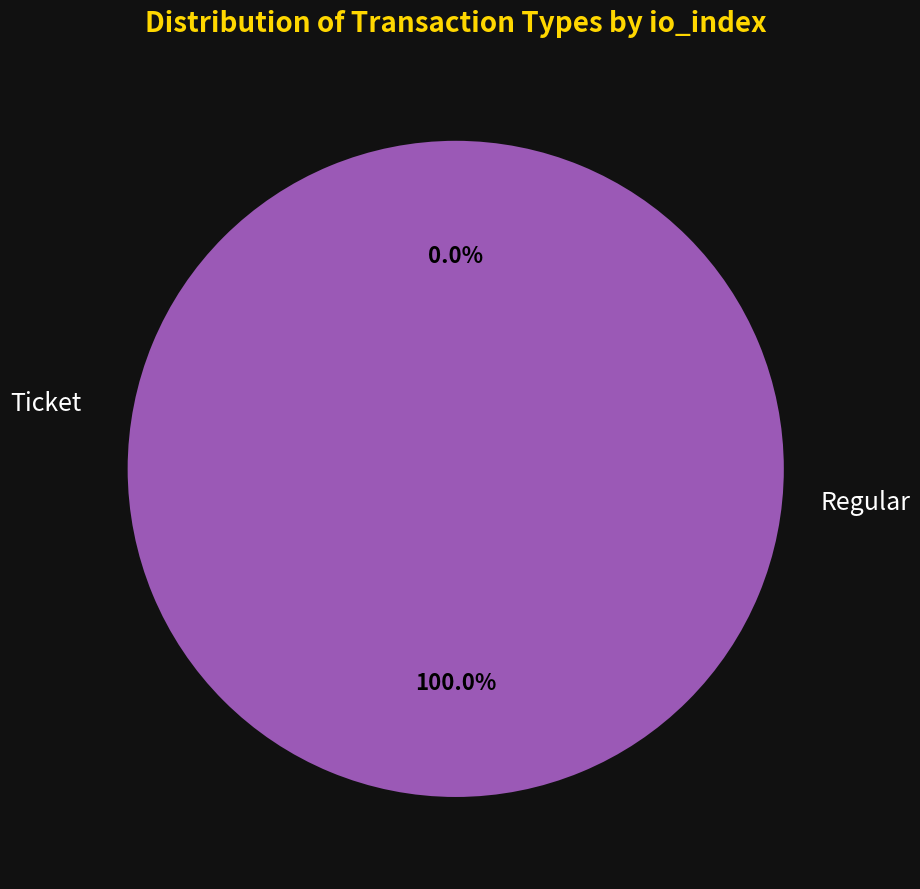

Does any single category account for the majority?

Yes